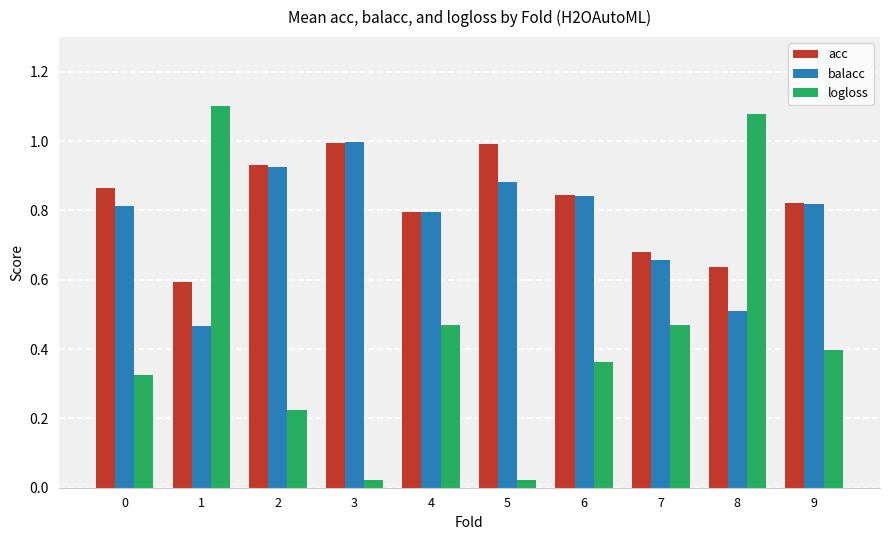

What is the sum of the acc values at 0 and 9?

1.7